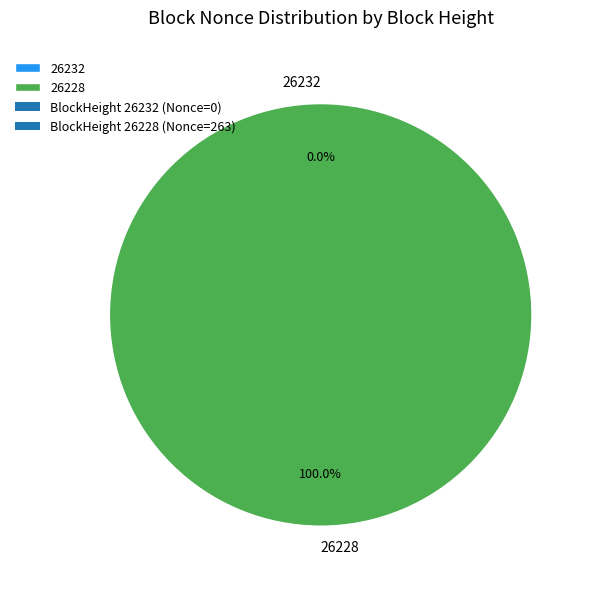

Is it true that 26228 is 100% of the pie?

True